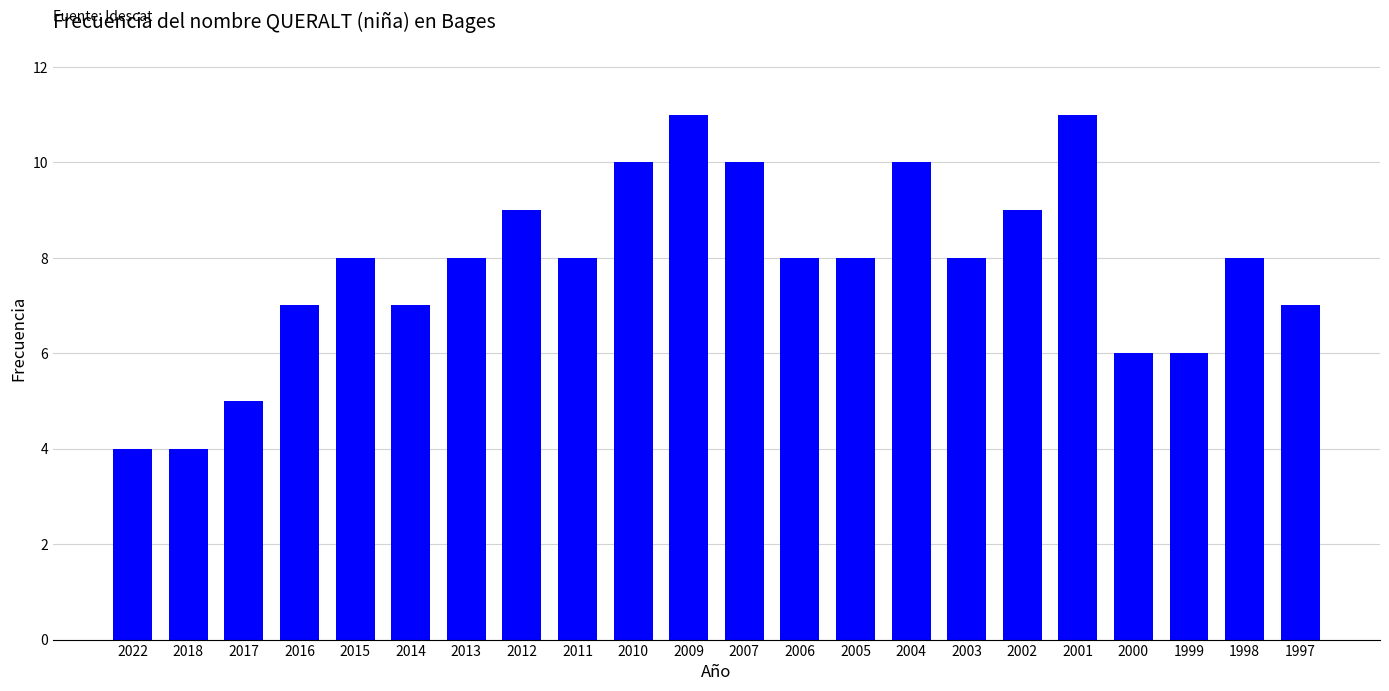

Approximately how many times larger is the value at 2022 compared to 2012?

0.4